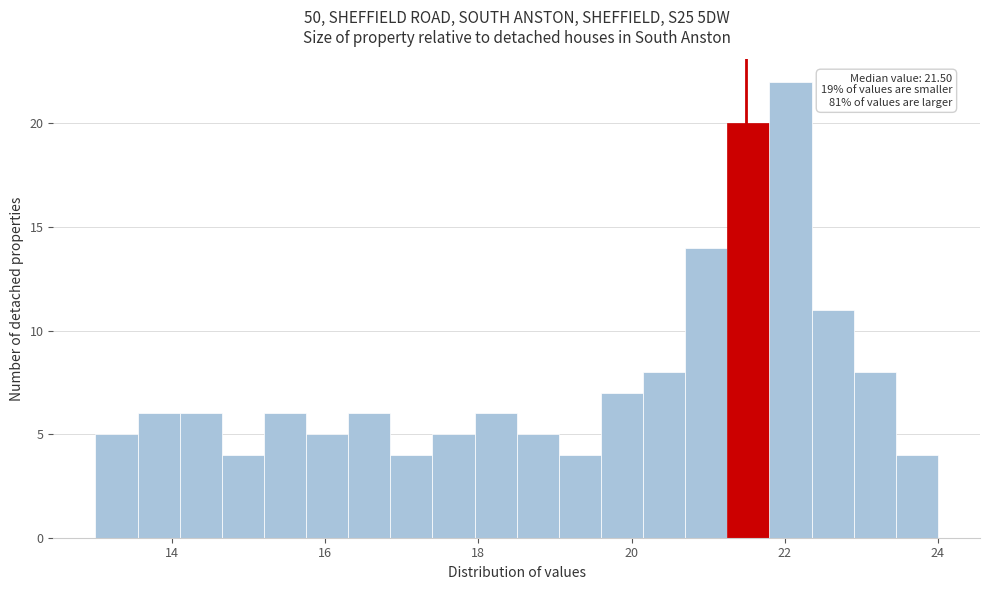

Read against the x-axis, roughly where is the centre of the tallest bar?

22.0